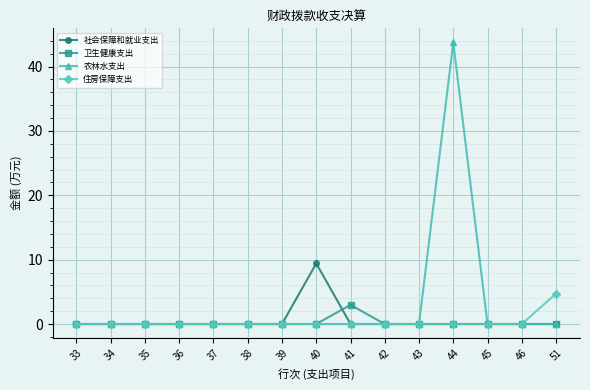

Does the chart have visible grid lines?

Yes